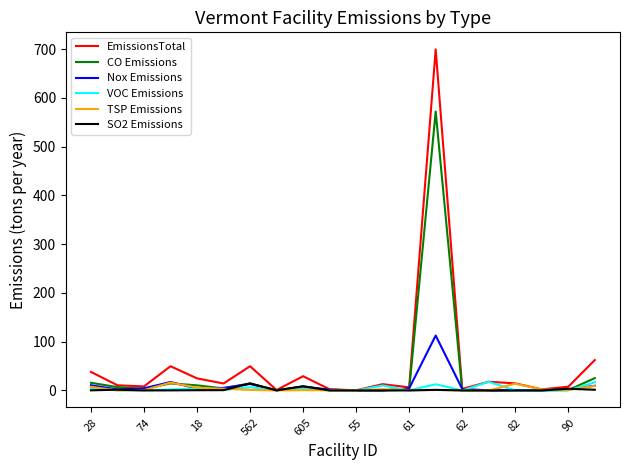

Does the chart display data point markers on the line(s)?

No